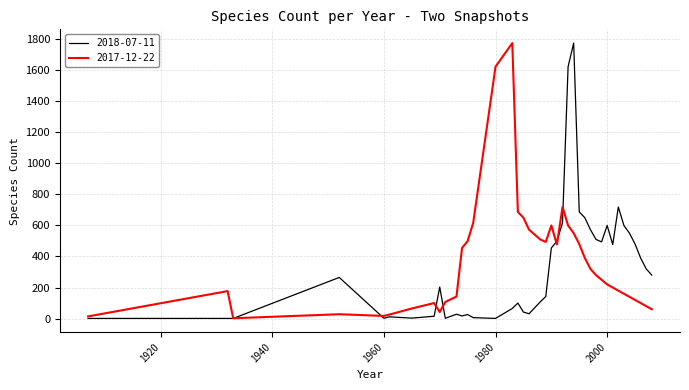

What is the maximum value shown in the chart?

1775